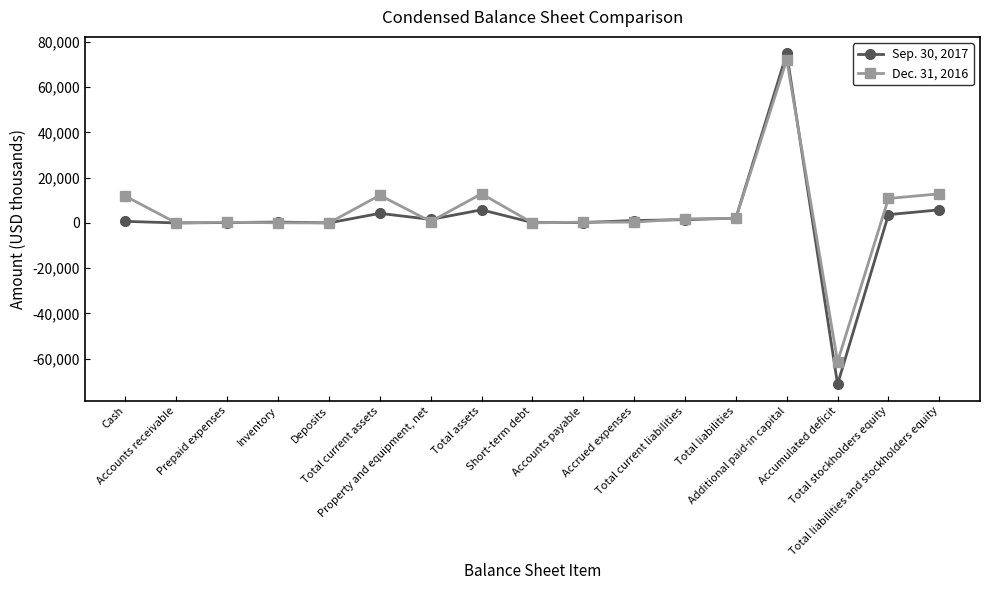

Is it true that Dec. 31, 2016 equals 11826 at Cash?

True